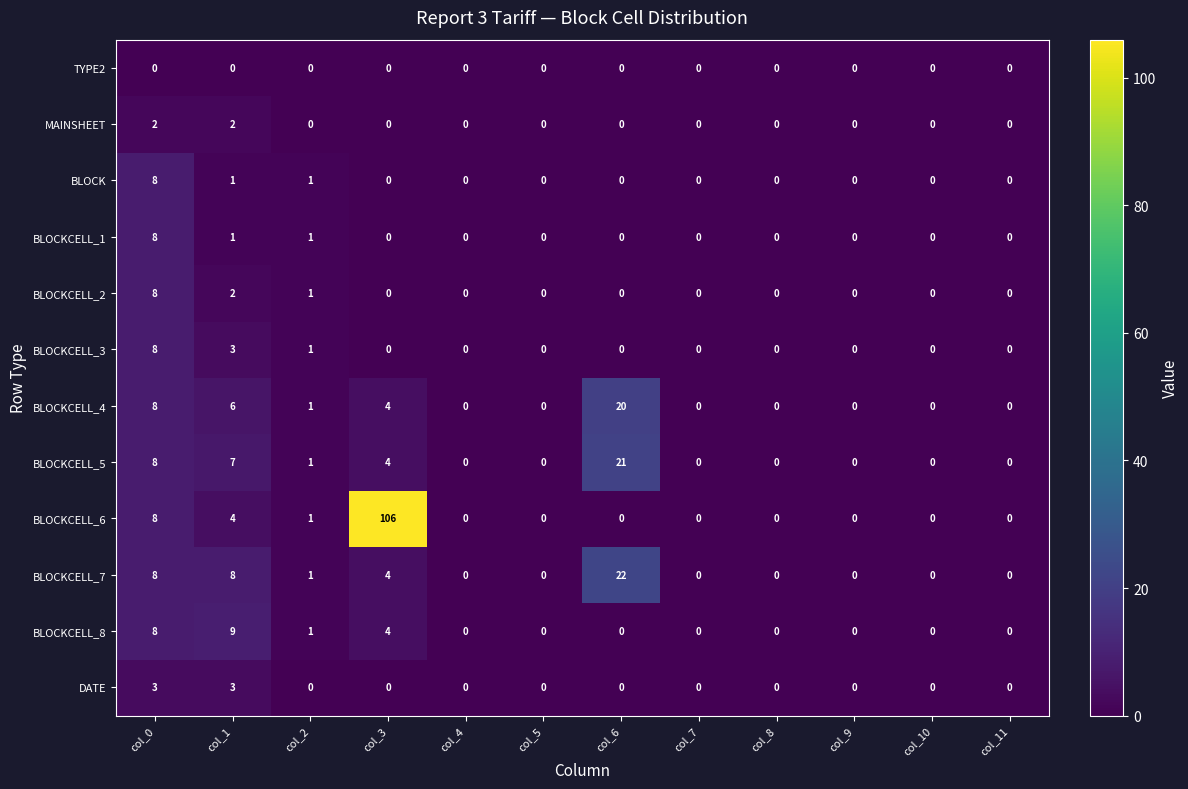

What is the maximum value shown in the chart?

106